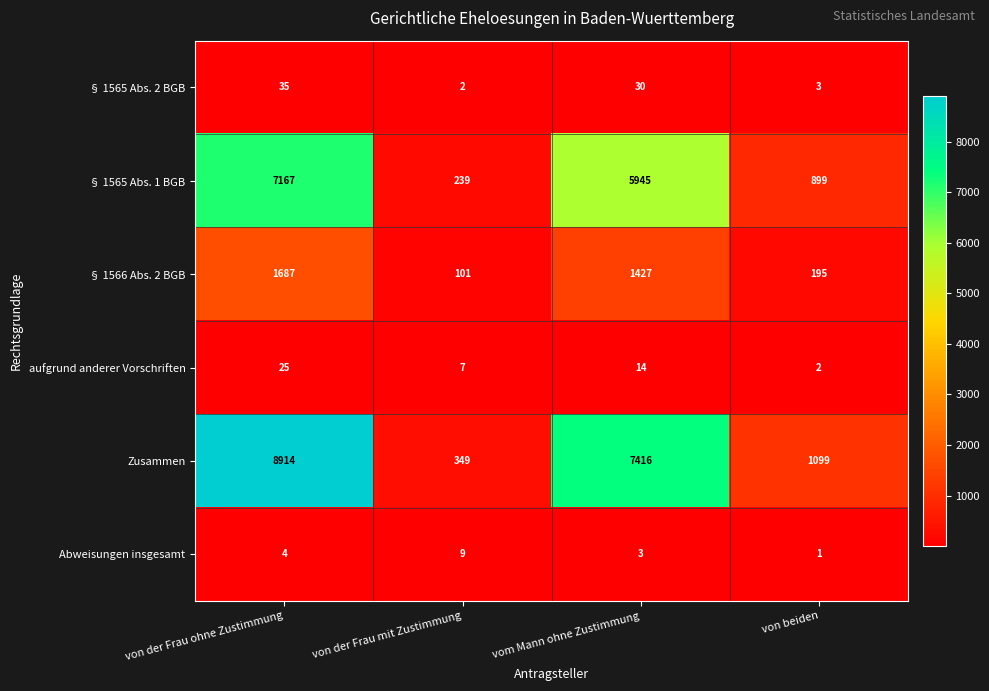

Count the number of data series in this chart.

6